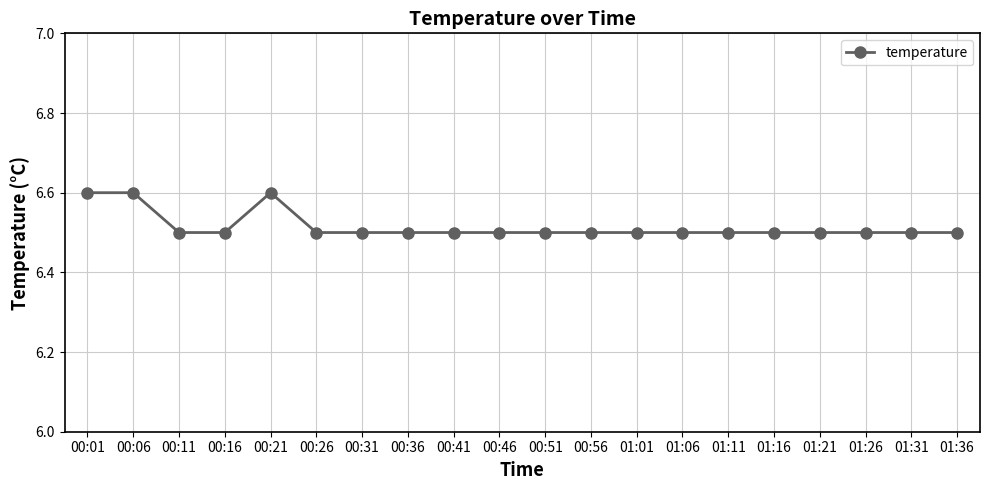

What is the smallest value displayed?

6.5